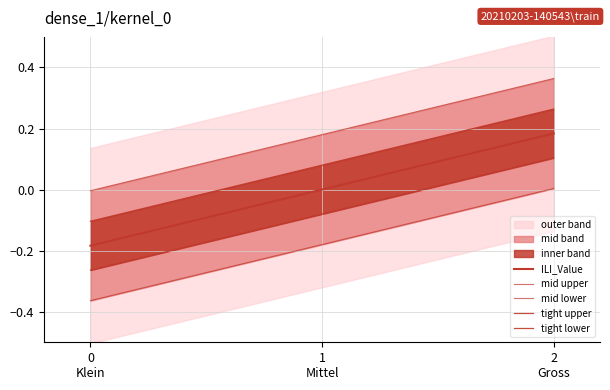

What is the sum of all mid upper values?

0.5